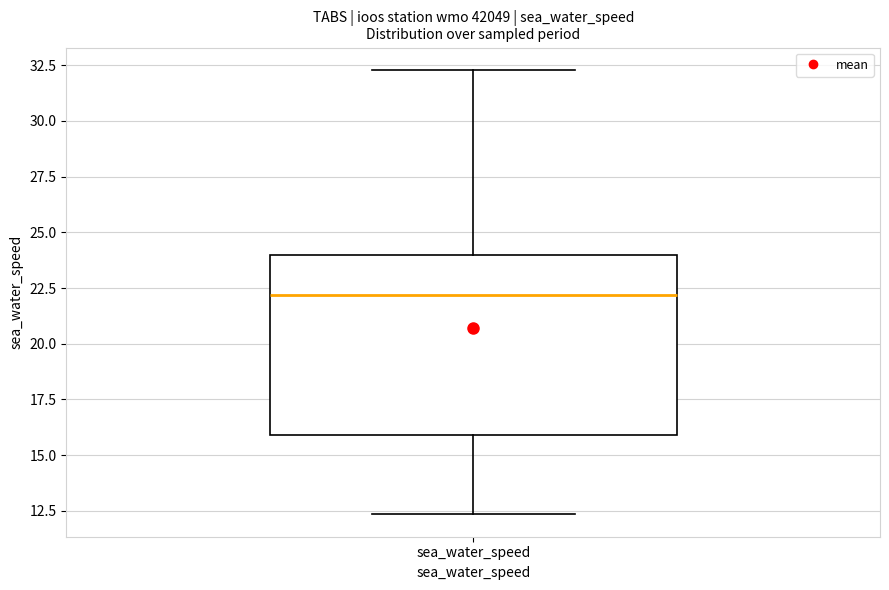

Transcribe this box plot: give where the median line is, the range the box spans, and where the two whiskers end, as read against the y-axis. The values are not printed on the chart, so give them approximately, as read against the axis.

median 22.0, box 16.0 to 24.0, whiskers 12.5 to 32.5